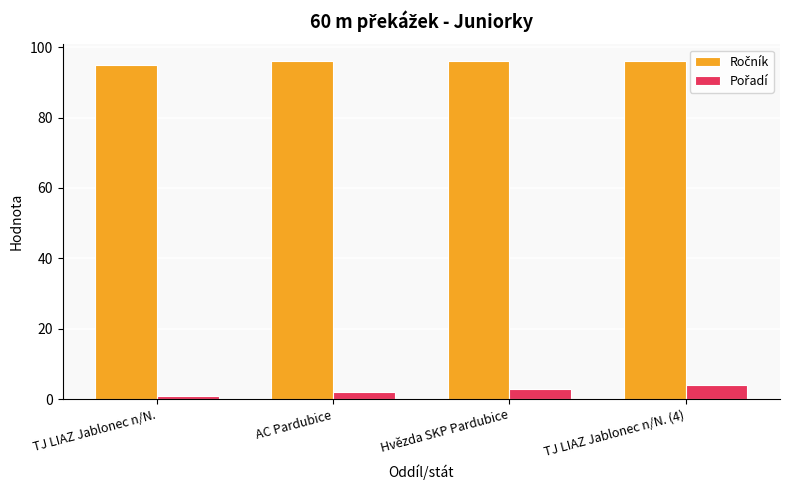

At how many categories does at least one series exceed 10?

4